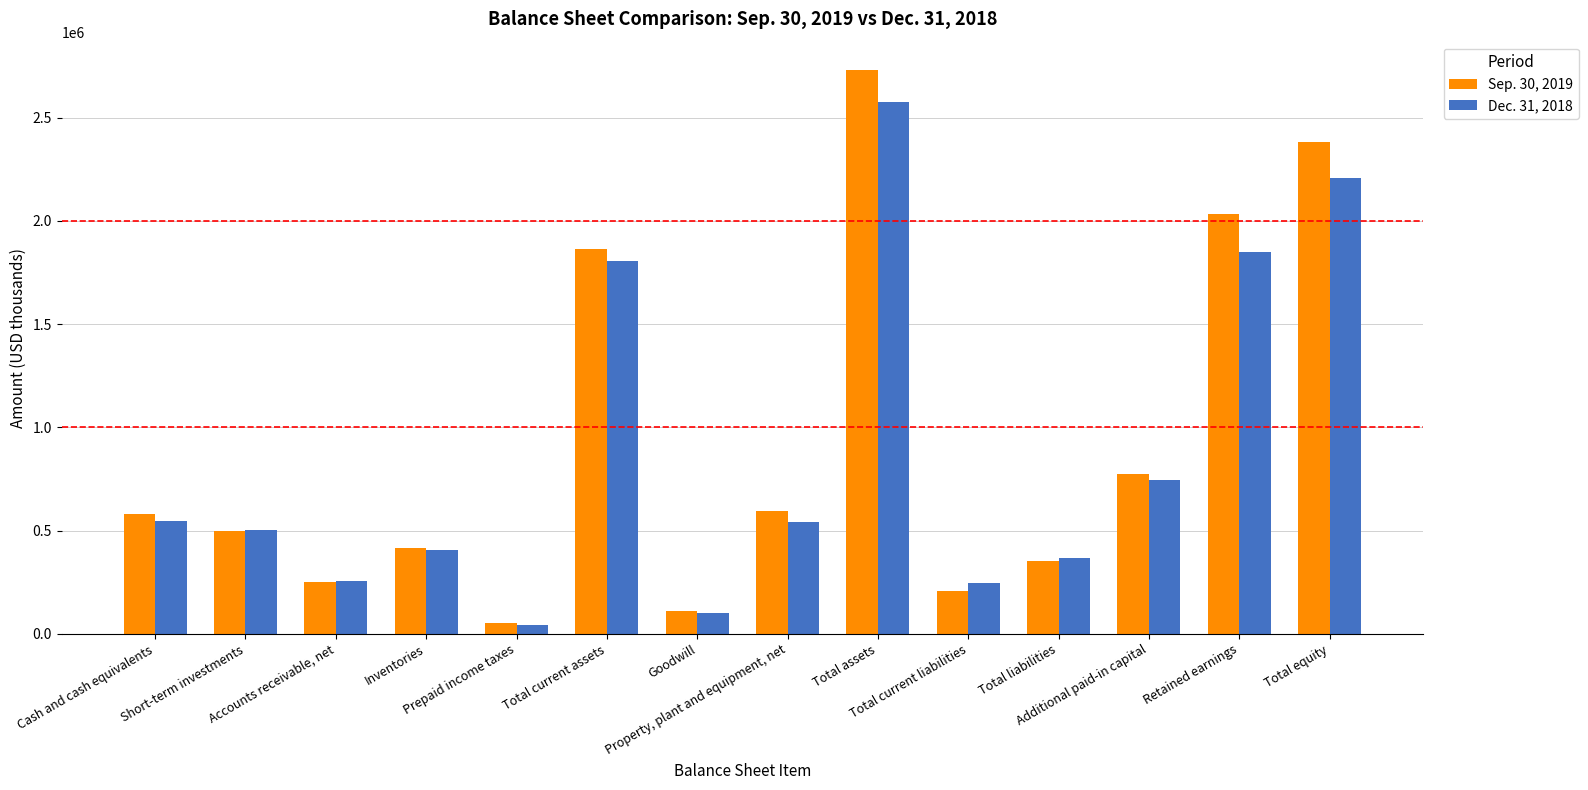

Rank the series by their maximum value, from highest to lowest.

Sep. 30, 2019, Dec. 31, 2018